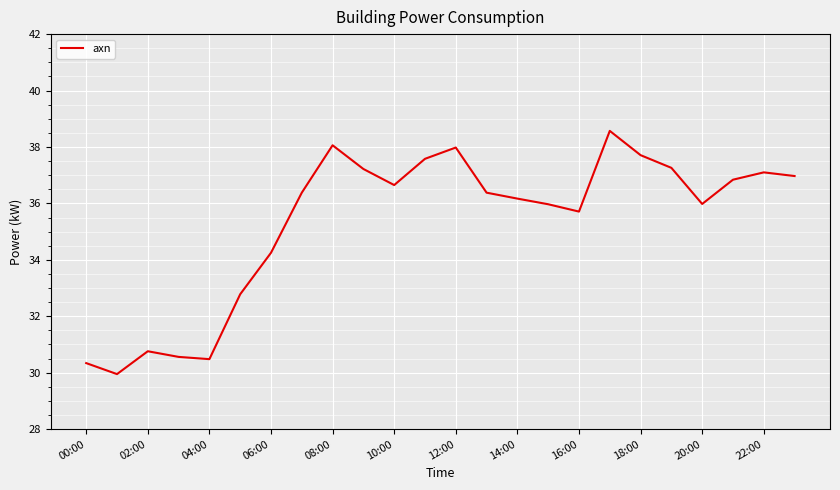

What is the greatest value displayed?

38.6